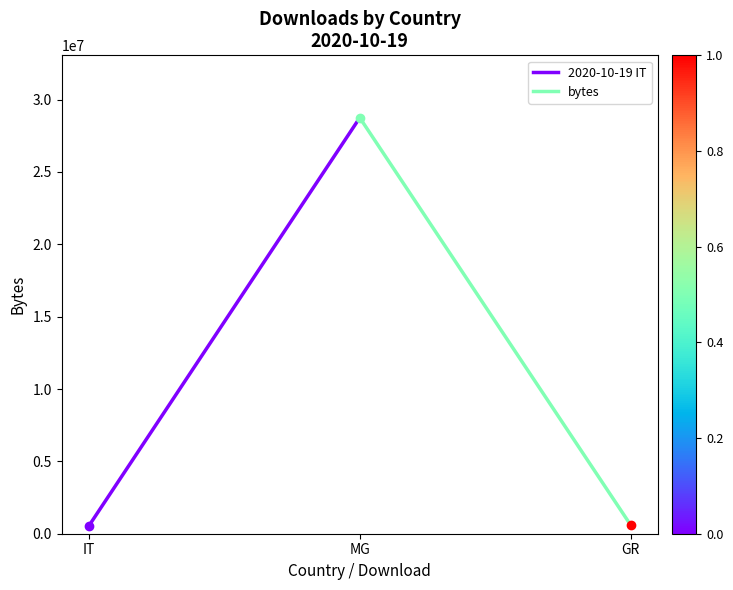

What is the label of the 1st point from the left?

IT